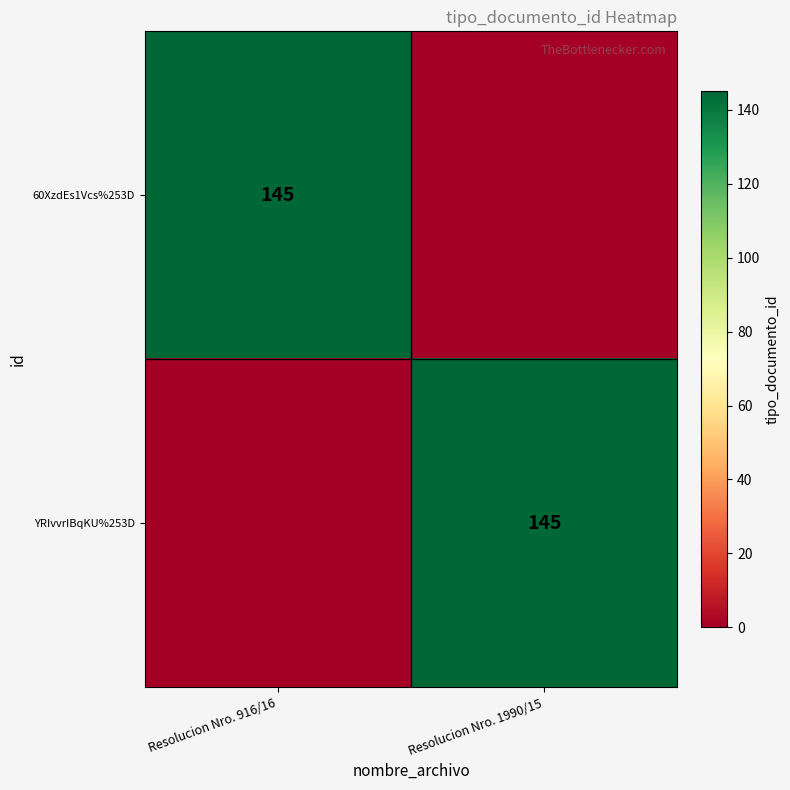

The value of 60XzdEs1Vcs%253D at Resolucion Nro. 916/16 is 145. True or false?

True